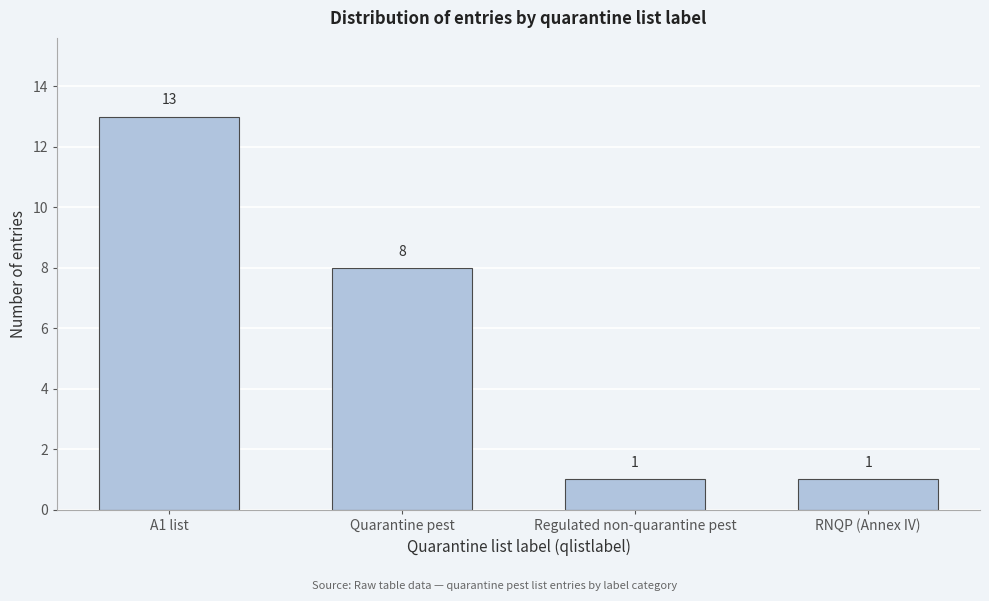

Reading right to left, what are all the values shown in this chart?

RNQP (Annex IV)=1	Regulated non-quarantine pest=1	Quarantine pest=8	A1 list=13